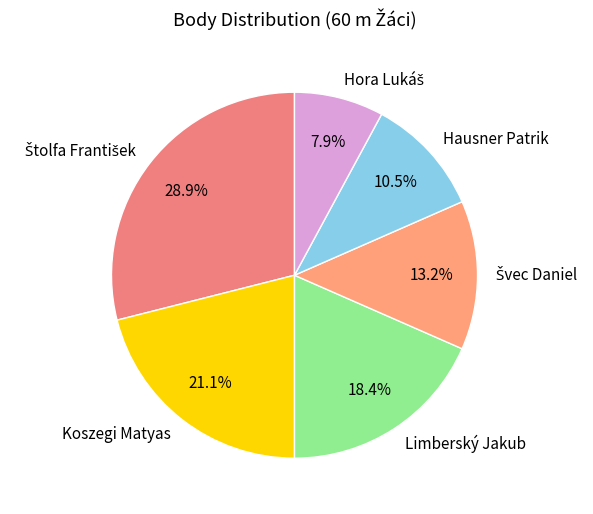

Is there a majority slice in this chart?

No